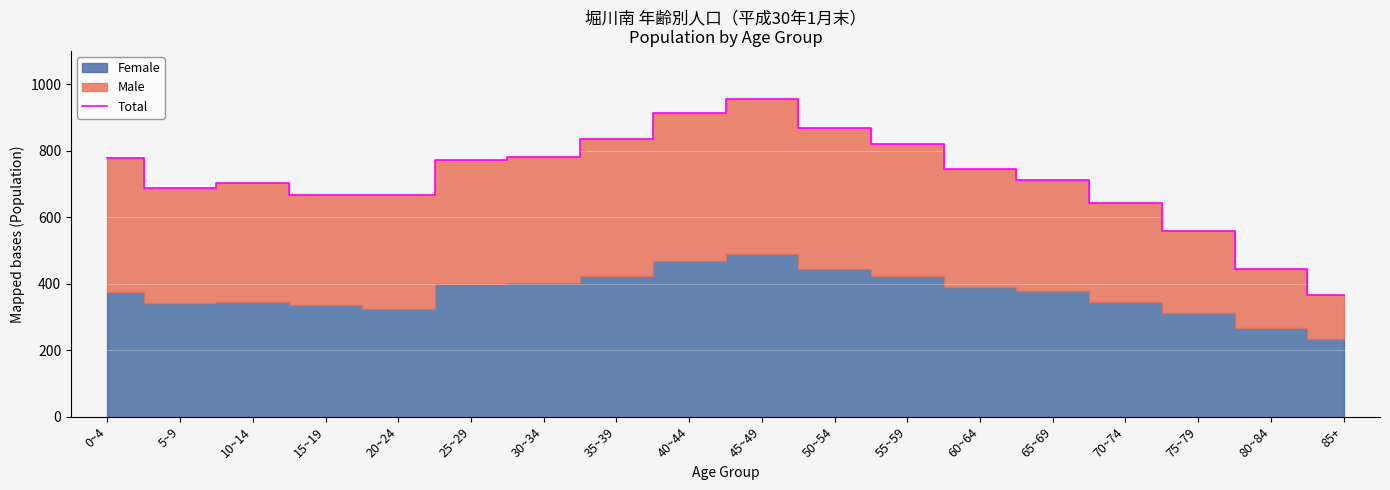

What is the change in value from 25~29 to 50~54?

+96